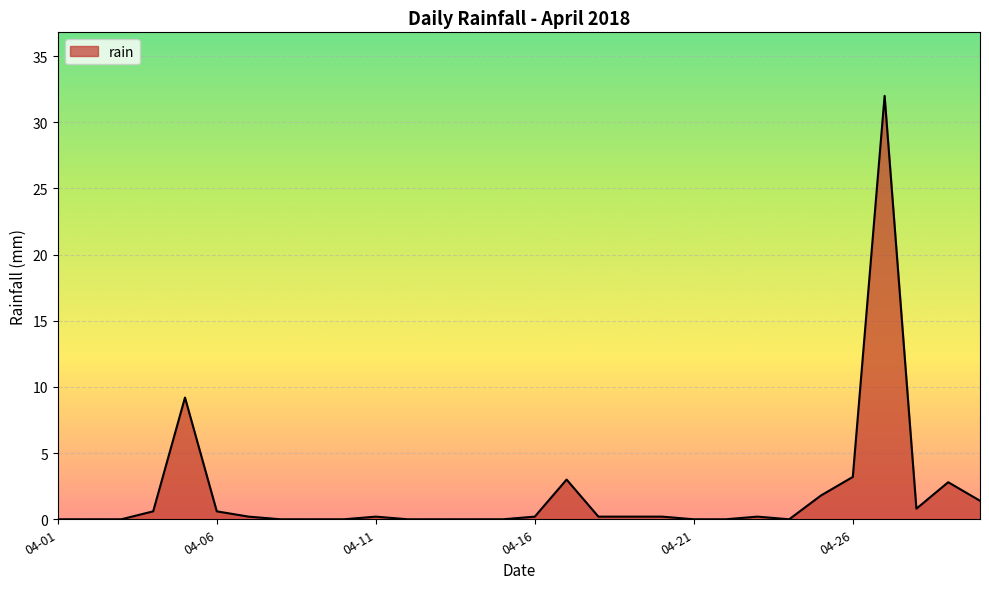

What is the greatest value displayed?

32.0